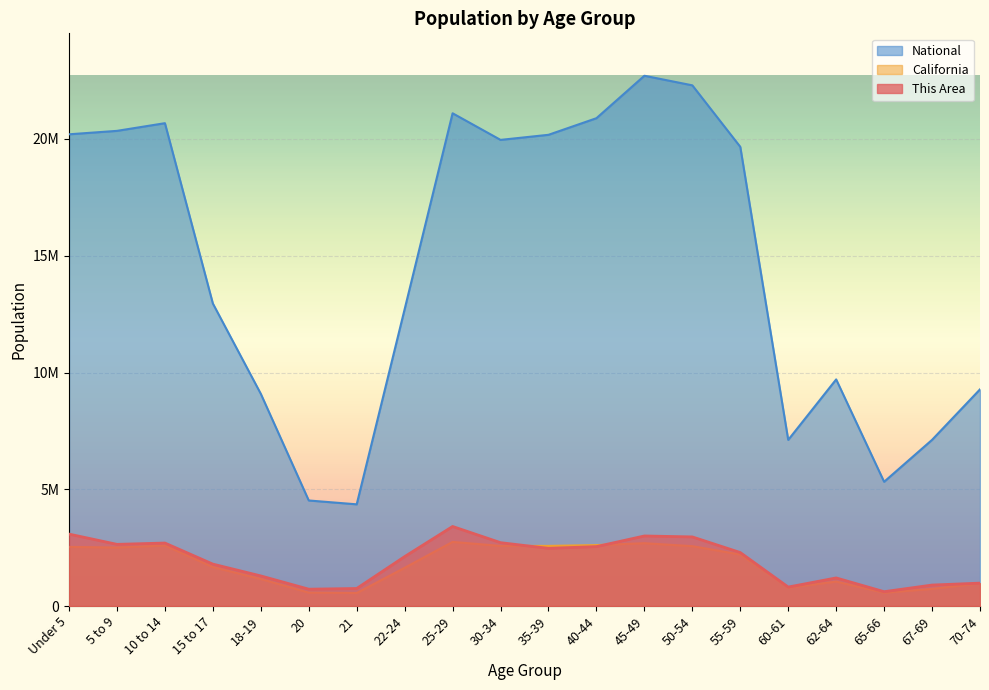

What are all the series names shown in the legend?

National, California, This Area